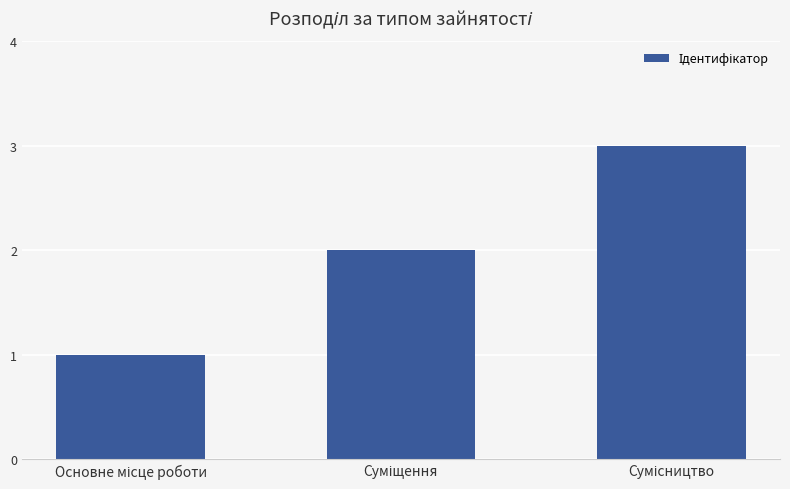

What is the greatest value displayed?

3